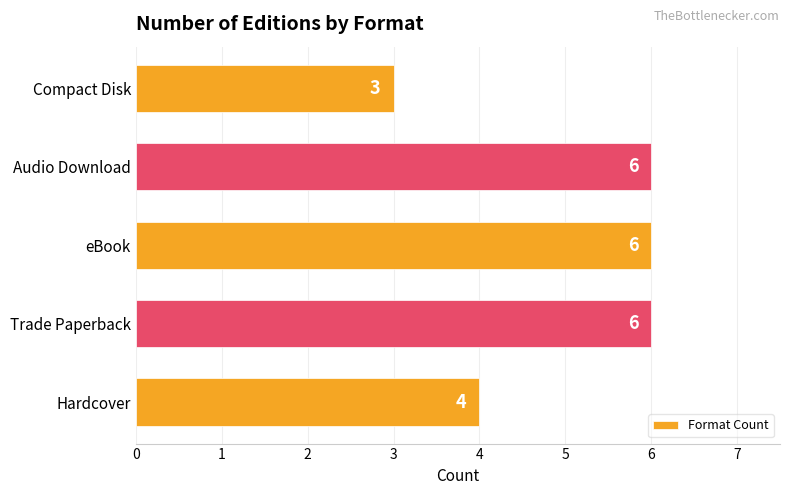

Count the number of data series in this chart.

1